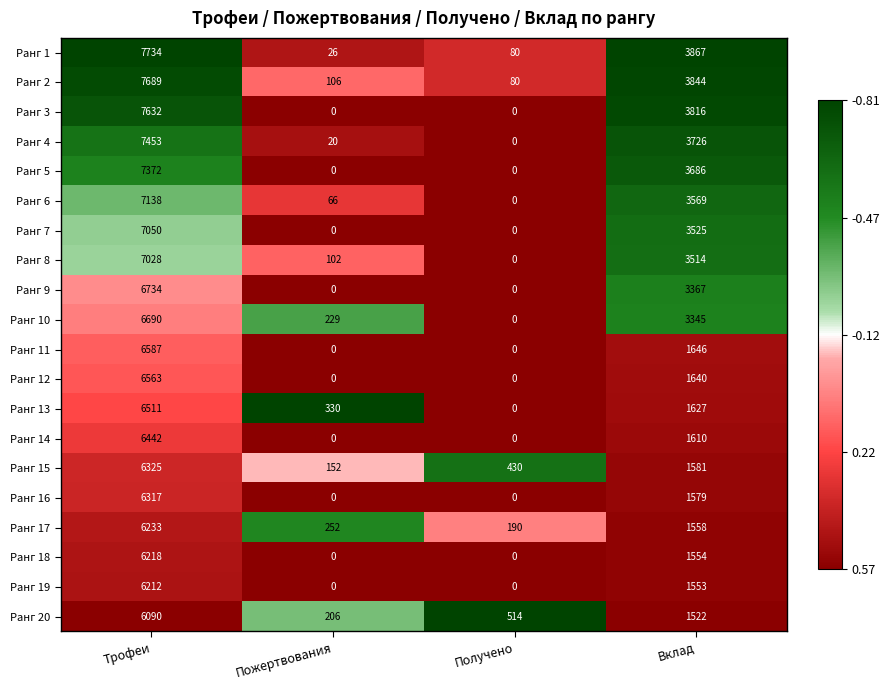

How many distinct data groups are displayed?

20